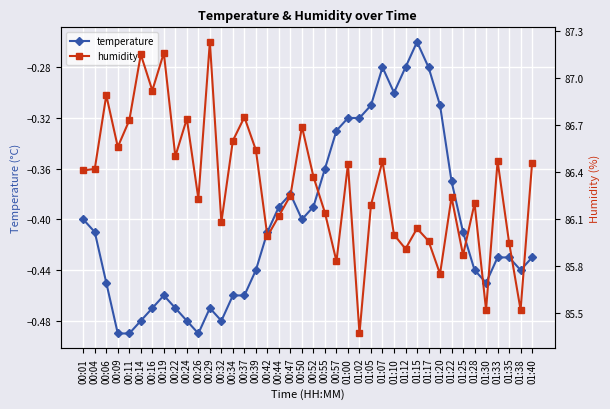

What is the total value across all series at 00:42?

85.6